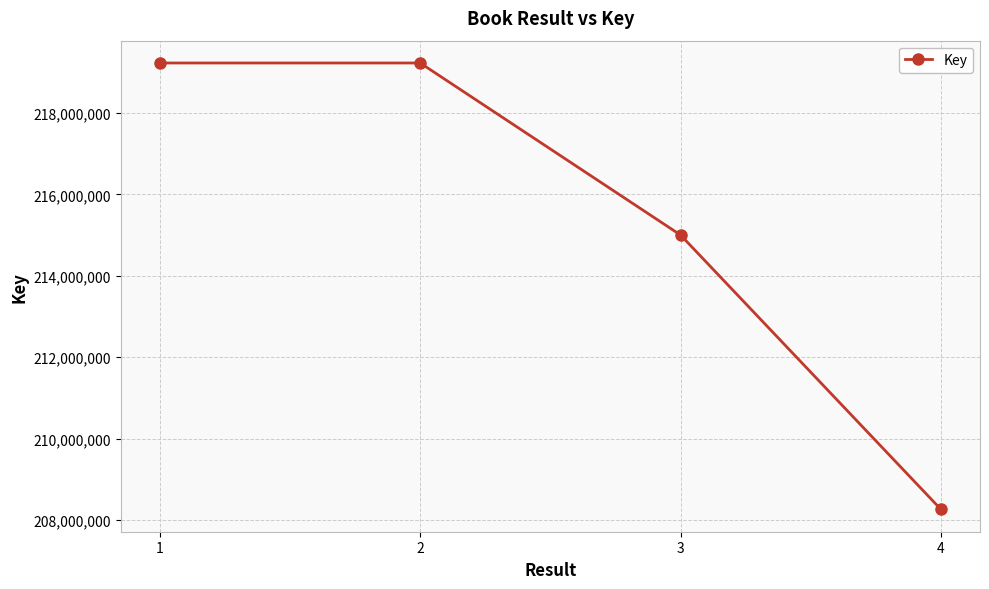

What is the ratio of the value at 2 to the value at 1?

1.0